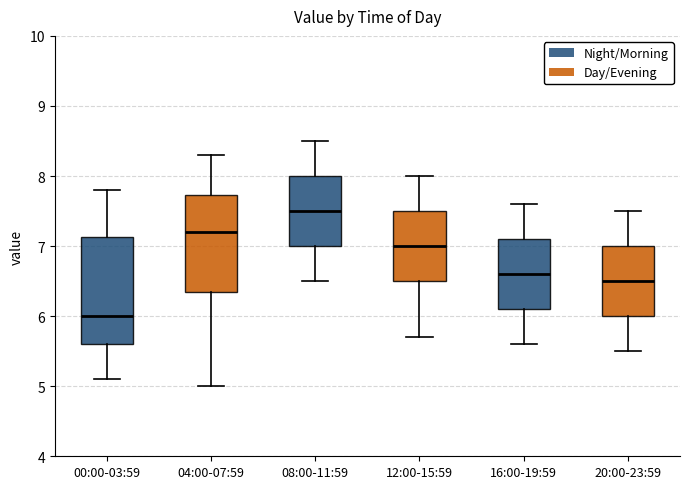

Which box has the lowest median line?

00:00-03:59